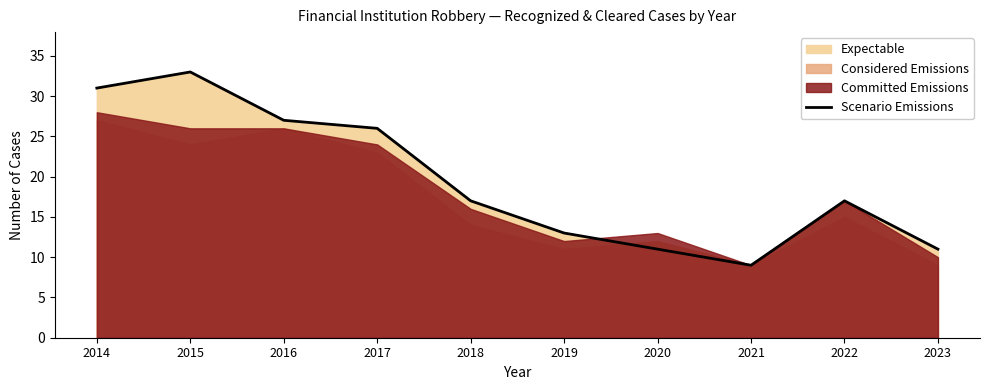

At which category does the chart reach its peak across all series?

2015